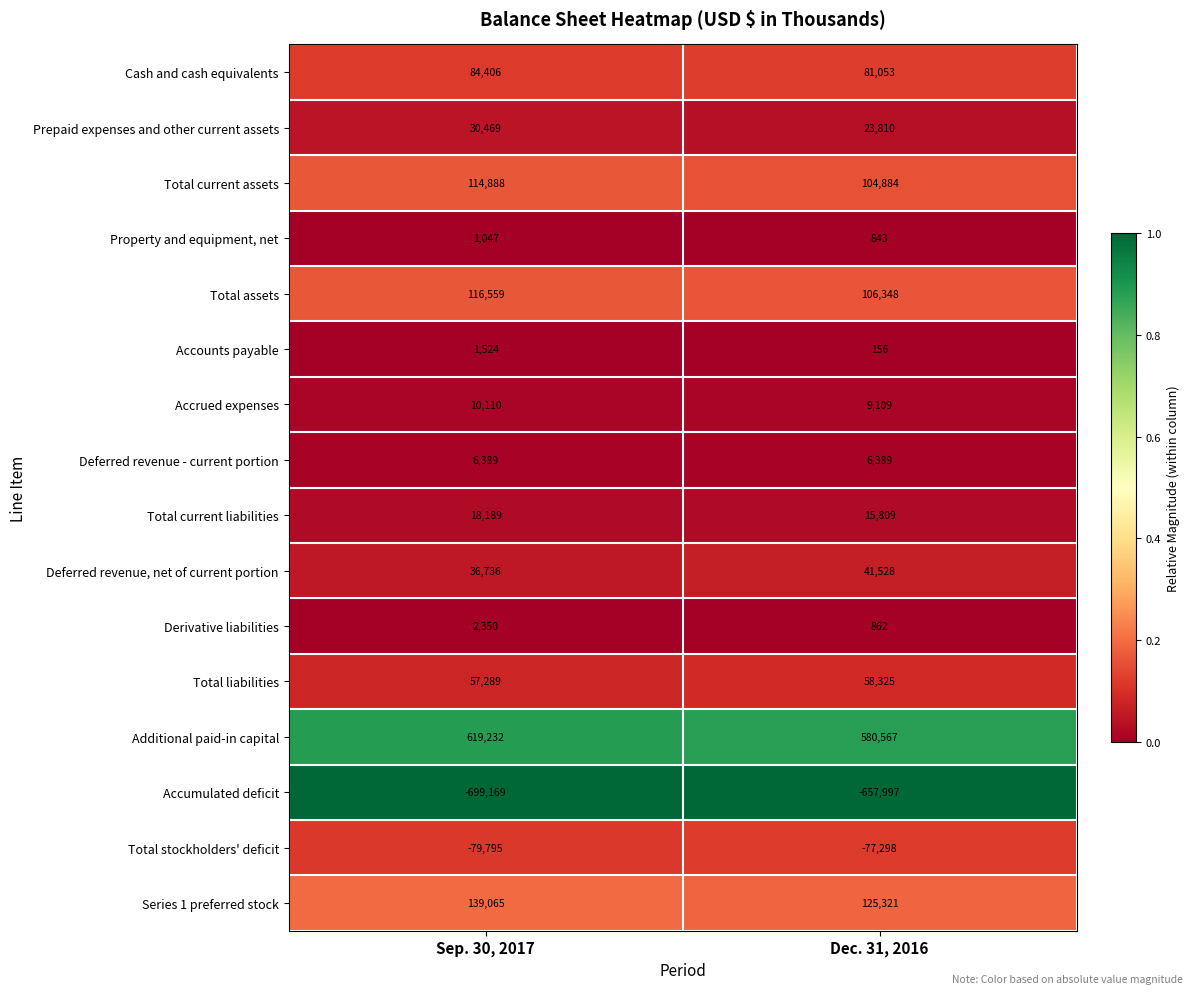

Which series has the largest total across all categories?

Additional paid-in capital